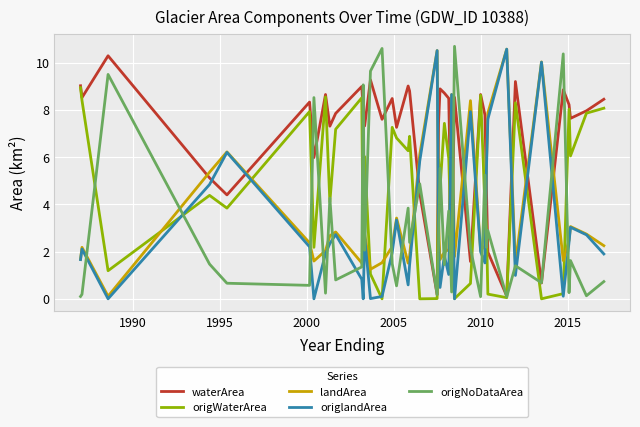

Which series has the largest total across all categories?

waterArea